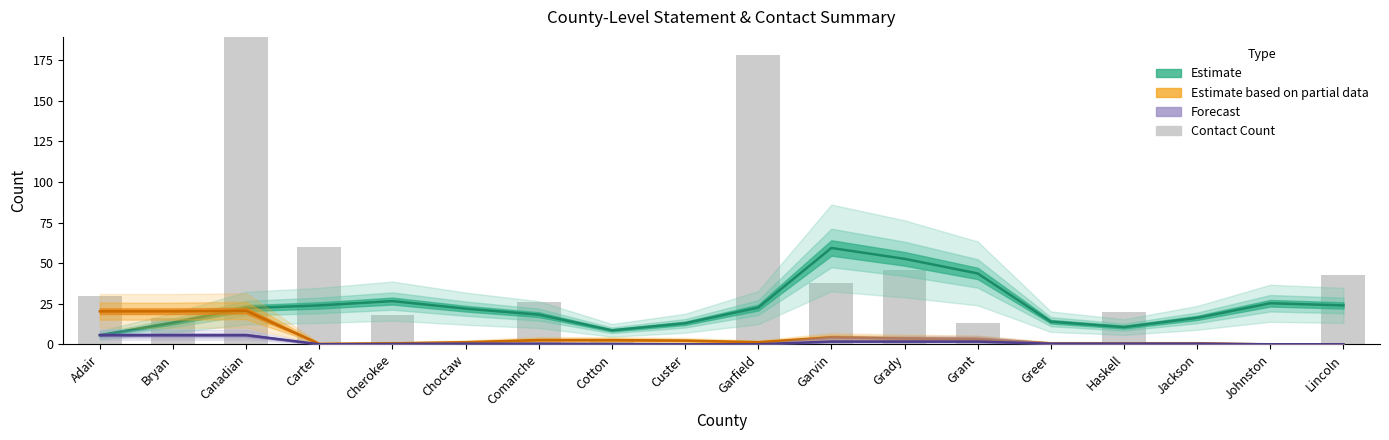

At which category does the chart reach its peak across all series?

Canadian